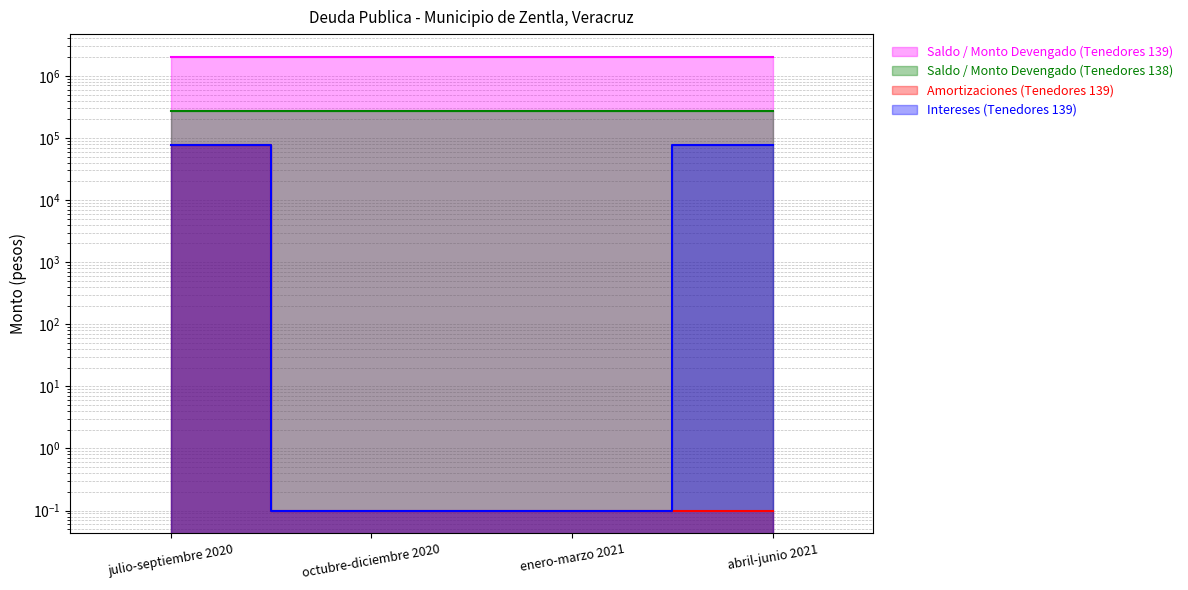

How many data points in Saldo / Monto Devengado (Tenedores 139) are less than 2015179?

1